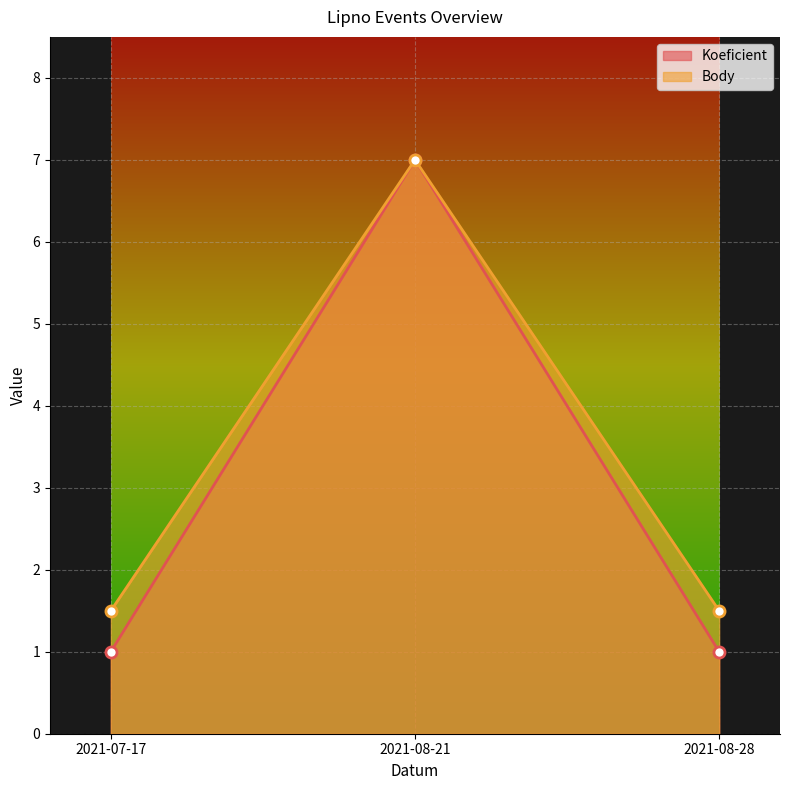

The value of Body at 2021-07-17 is 1.5. True or false?

True